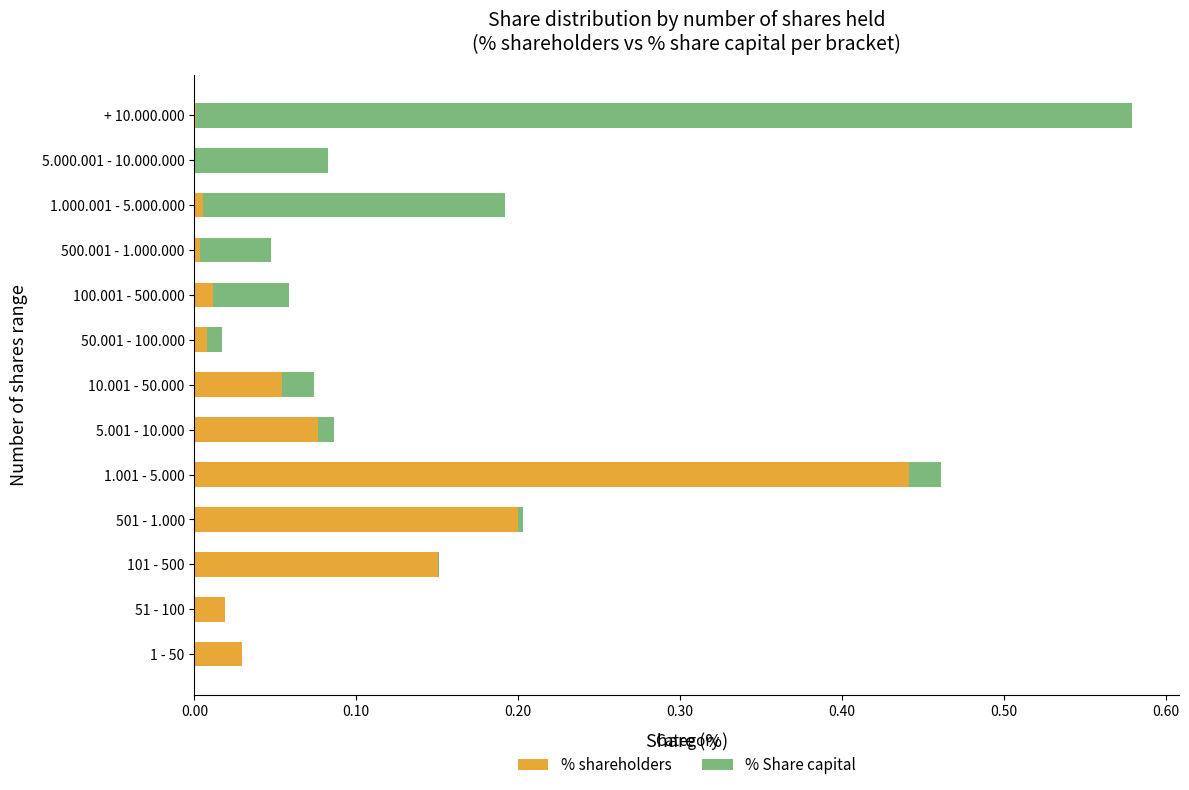

What are all the series names shown in the legend?

% shareholders, % Share capital